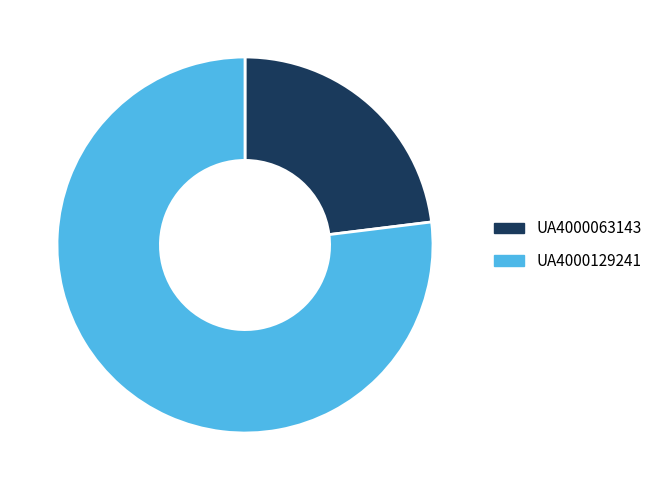

How many segments does this pie chart have?

2